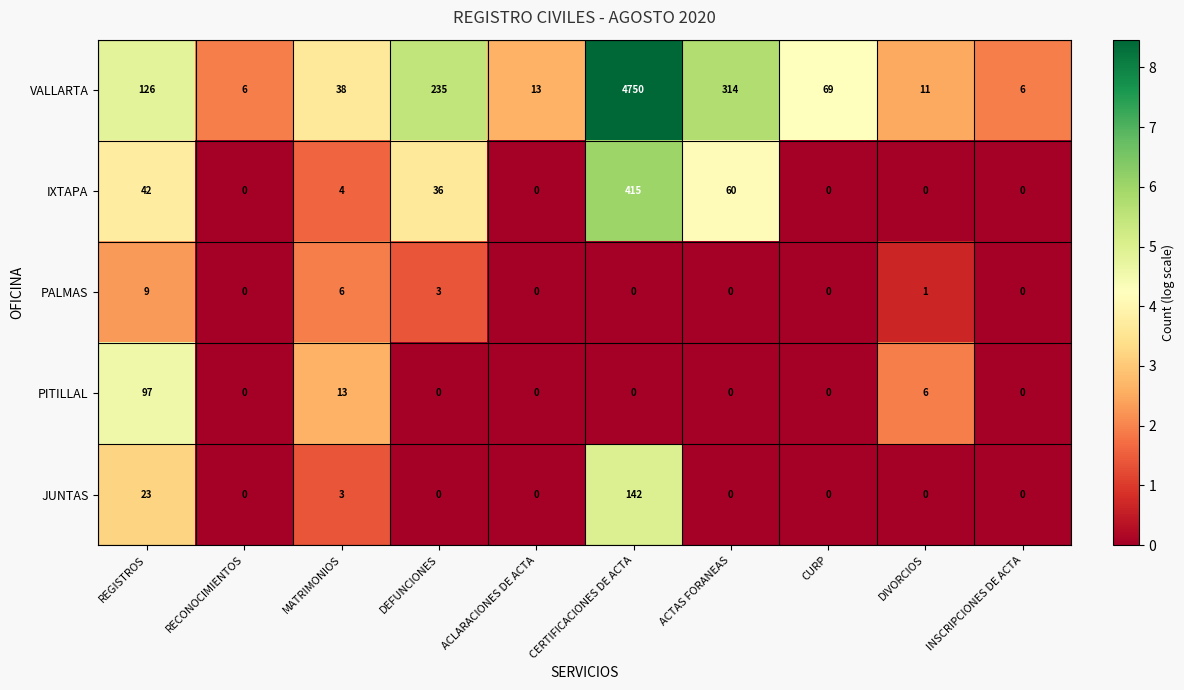

What is the difference between the highest and lowest values at REGISTROS?

117